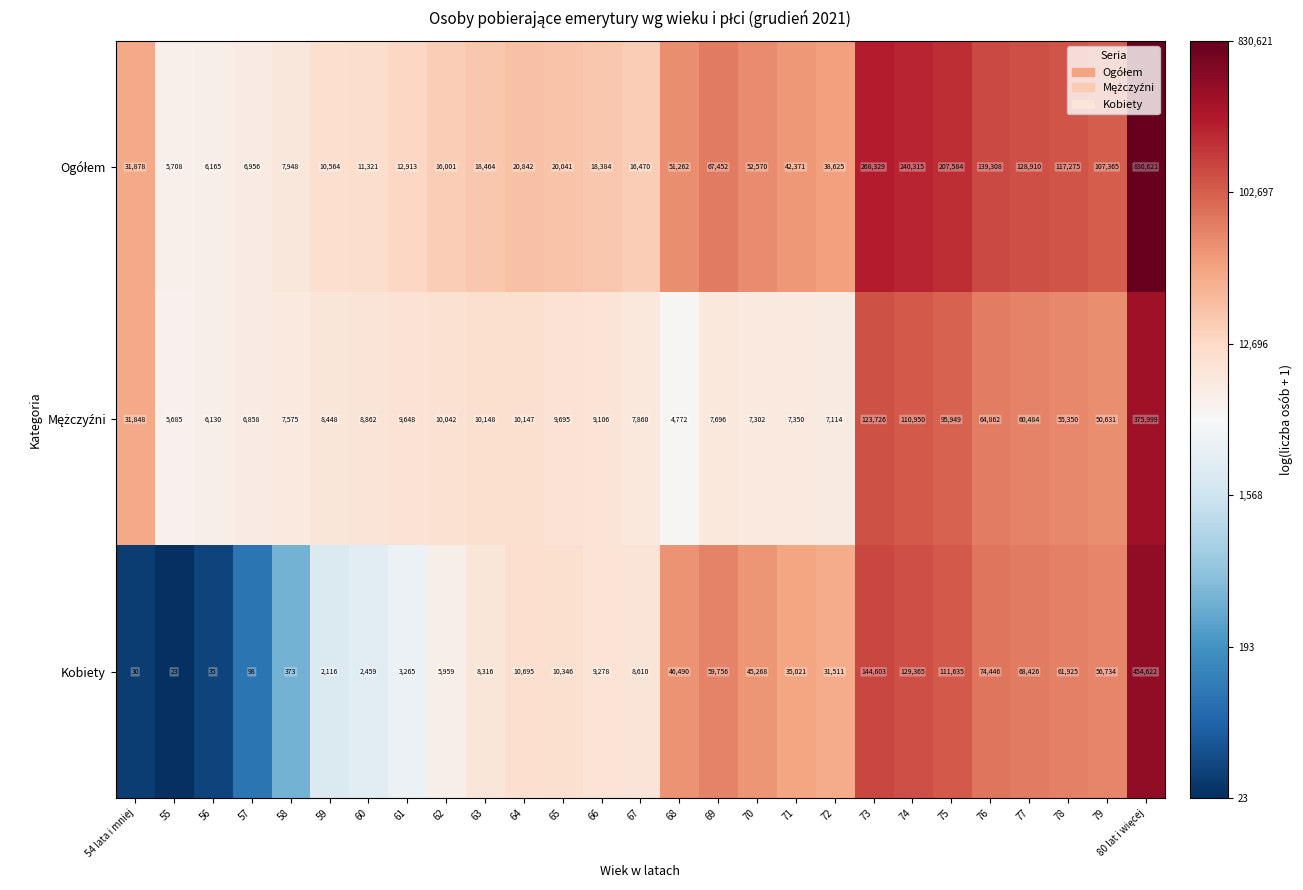

What is the sum of all Kobiety values?

1381405